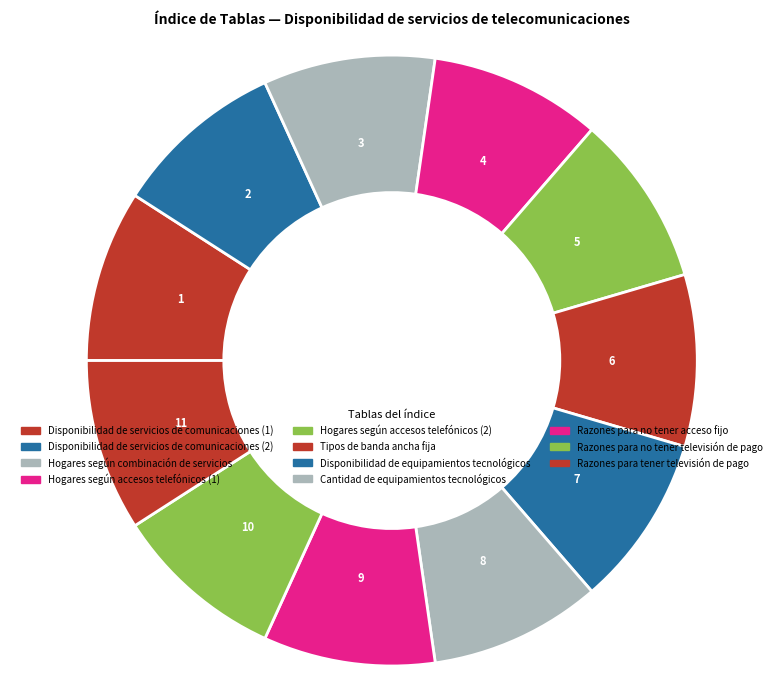

How many slices are in this pie chart?

11